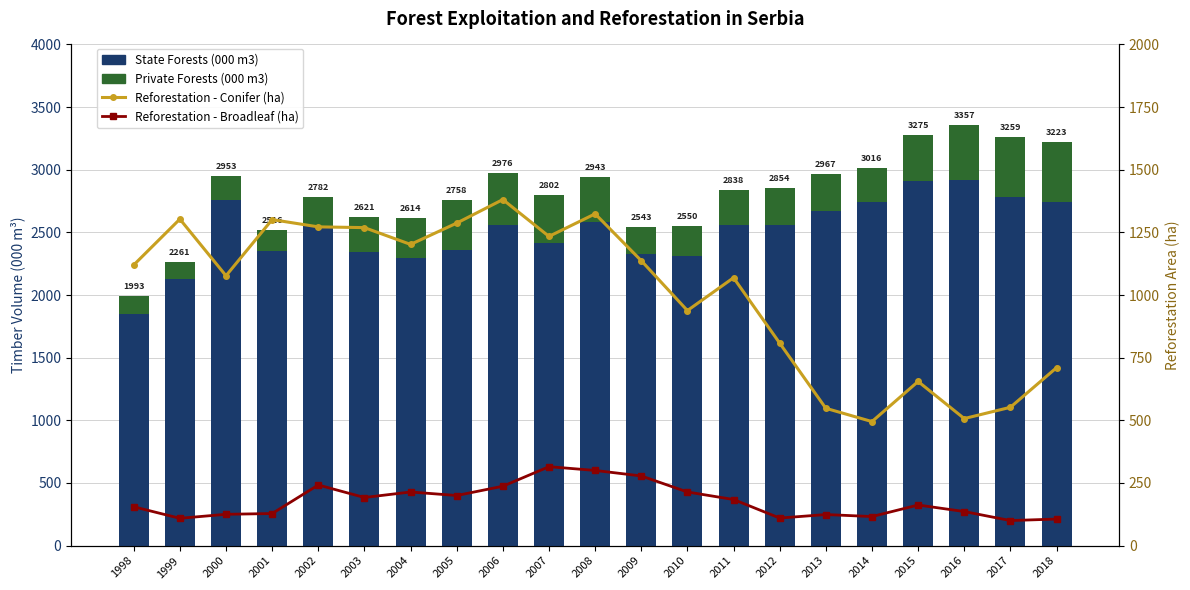

What is the maximum value for Reforestation - Conifer (ha)?

1381